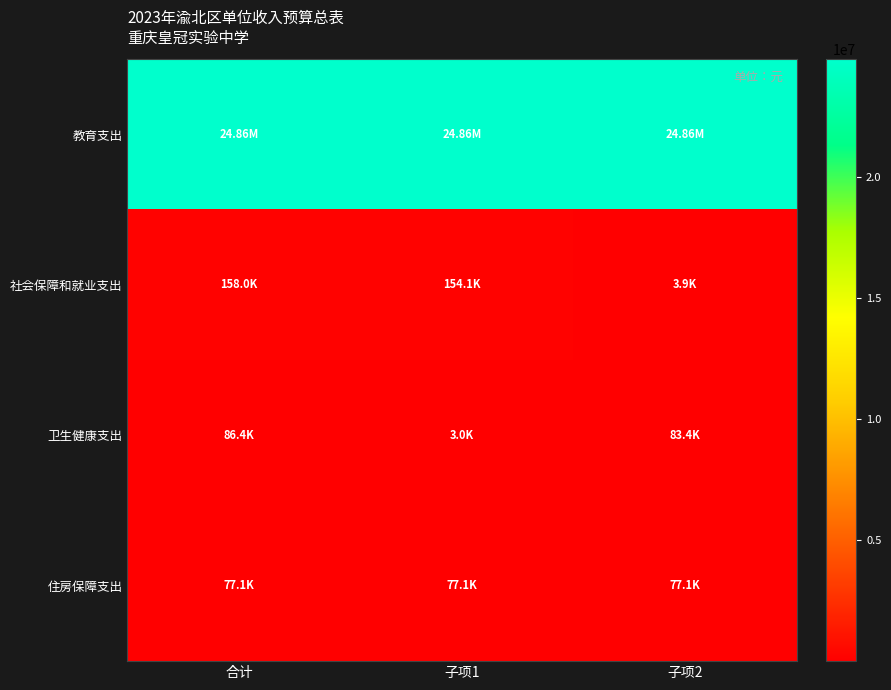

Which series changed the most between 合计 and 子项1?

卫生健康支出